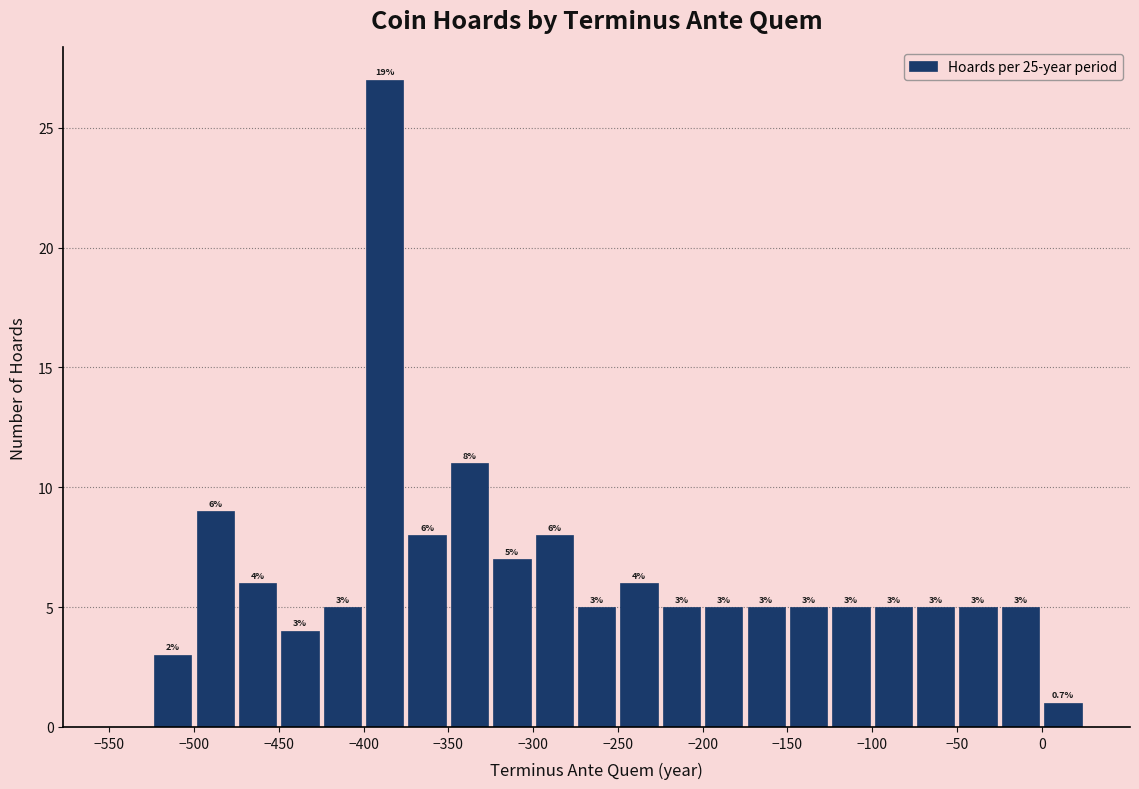

Which range on the x-axis has the tallest bar?

-400 to -375